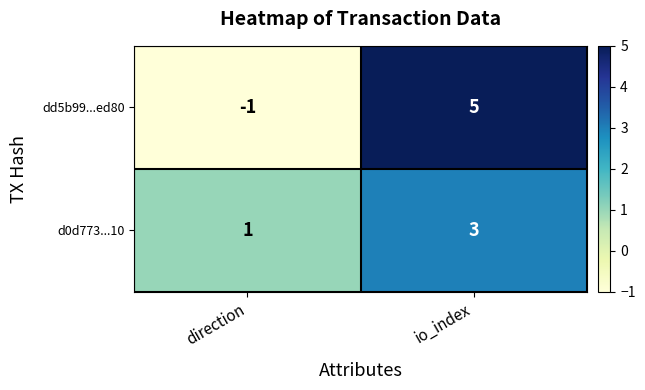

Is the value of dd5b99...ed80 at io_index greater than the value of d0d773...10 at direction?

Yes